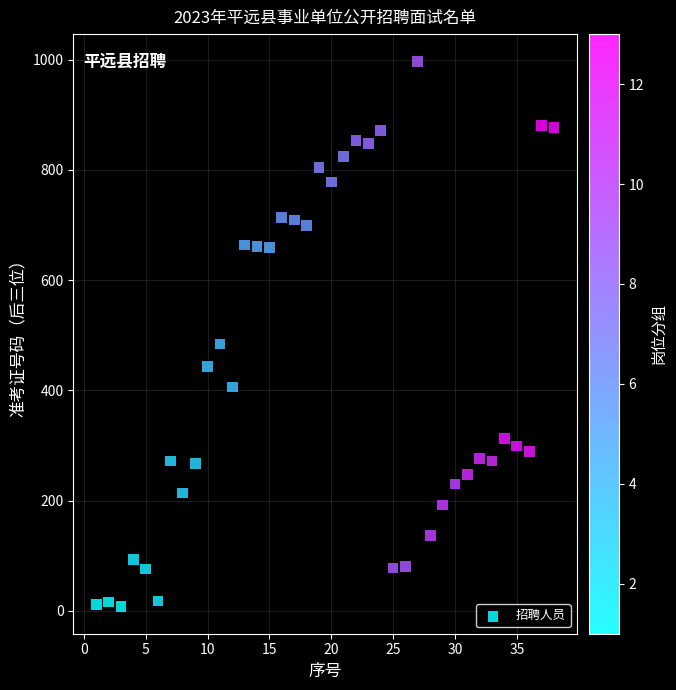

What Y value in the scatter plot is closest to 502?

484